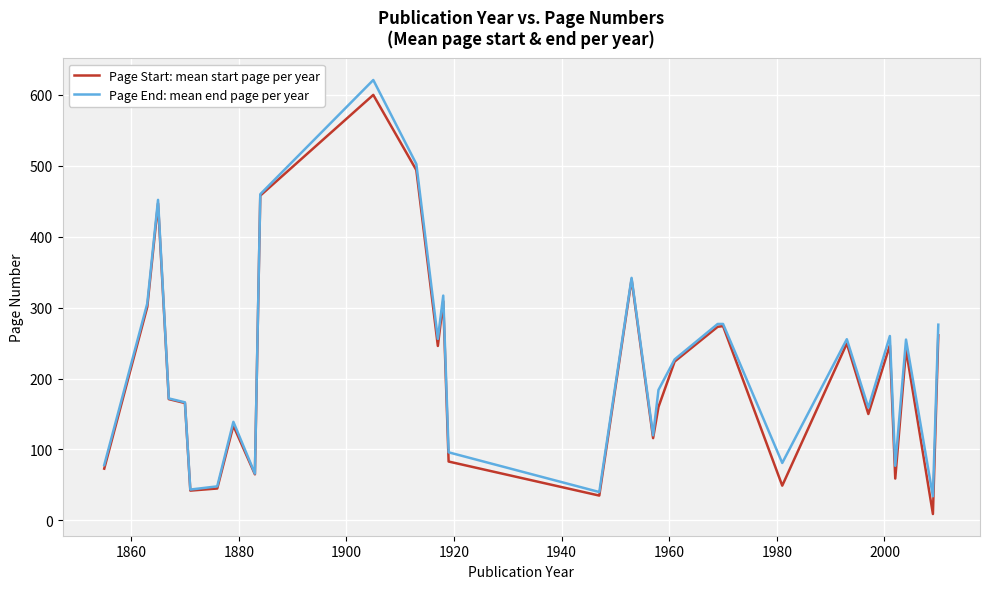

What is the maximum value for Page Start: mean start page per year?

600.0